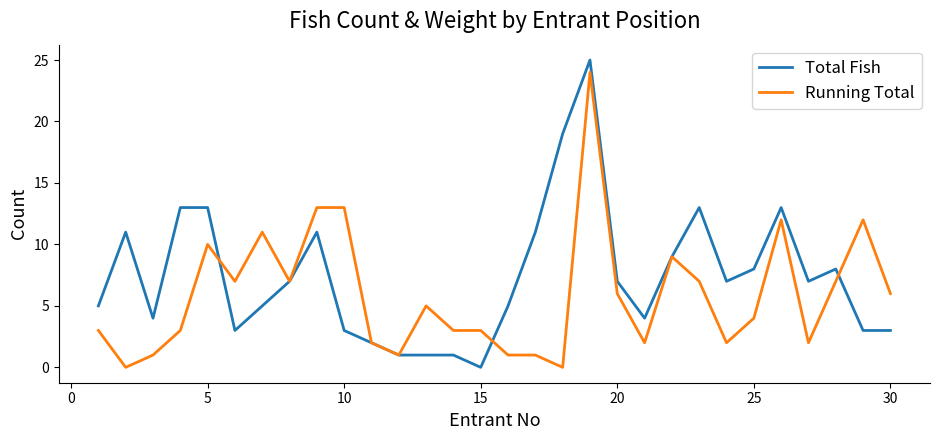

What is the greatest value displayed?

25